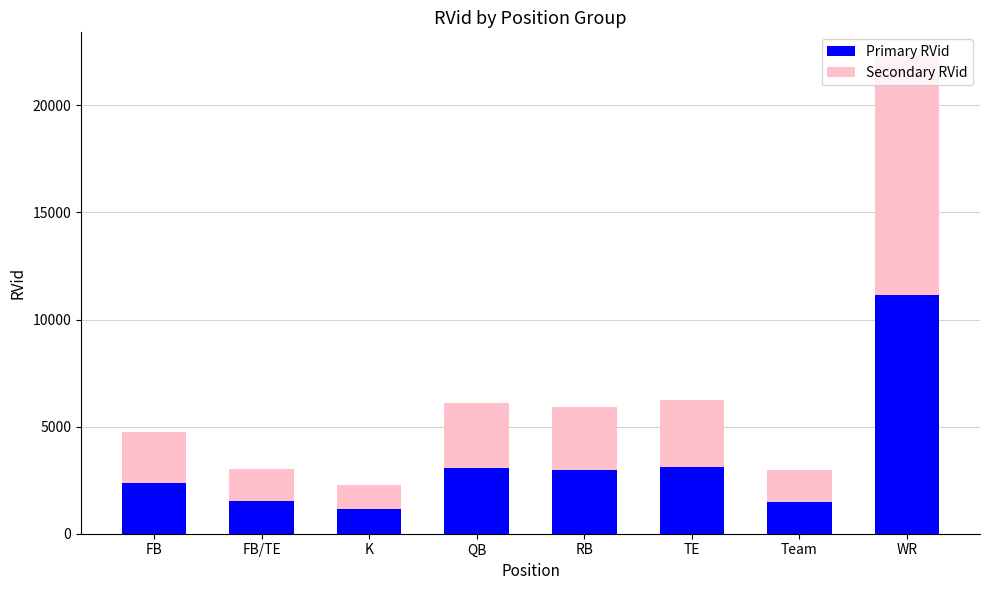

What is the sum of the Primary RVid values at WR and FB?

13513